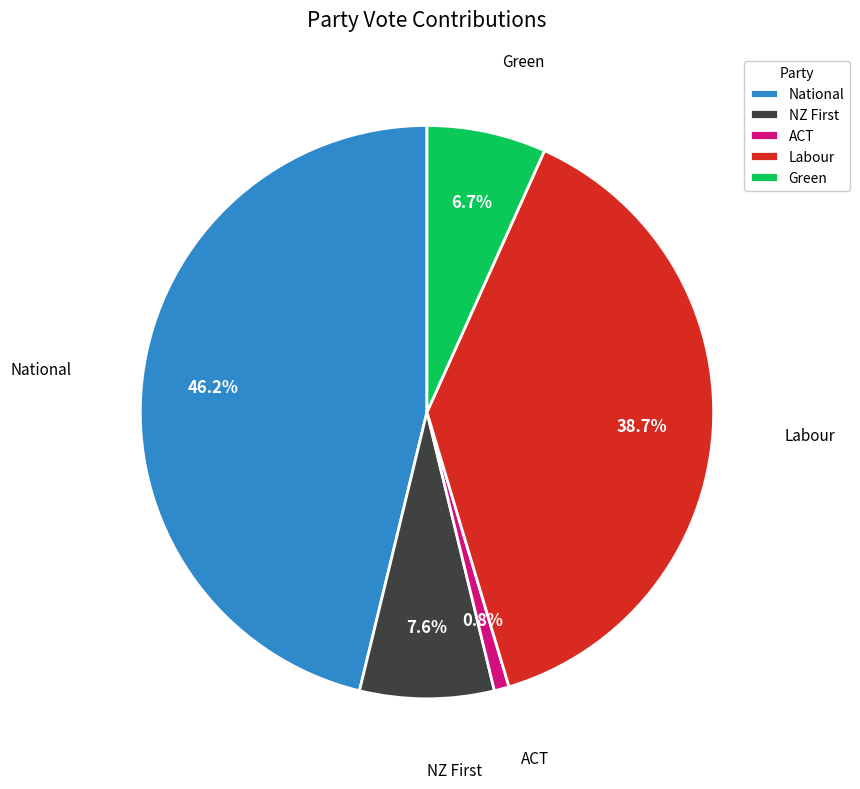

To the nearest percent, what is the average slice percentage?

20%